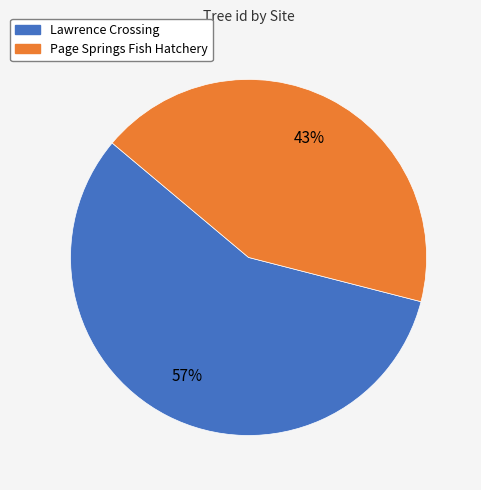

What percentage is the Lawrence Crossing slice, to the nearest percent?

57%